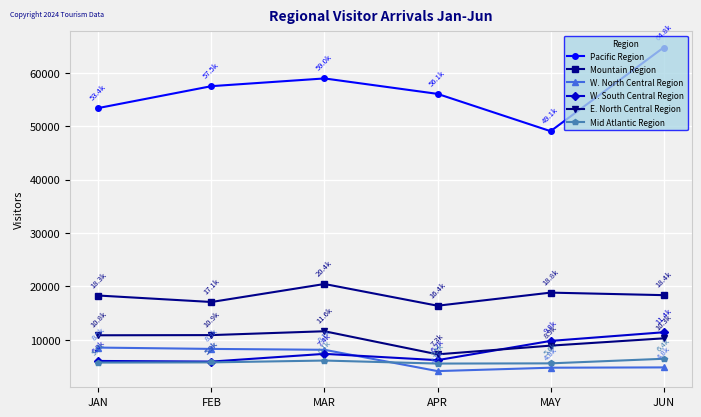

True or false: W. South Central Region and Mountain Region intersect in this chart.

False